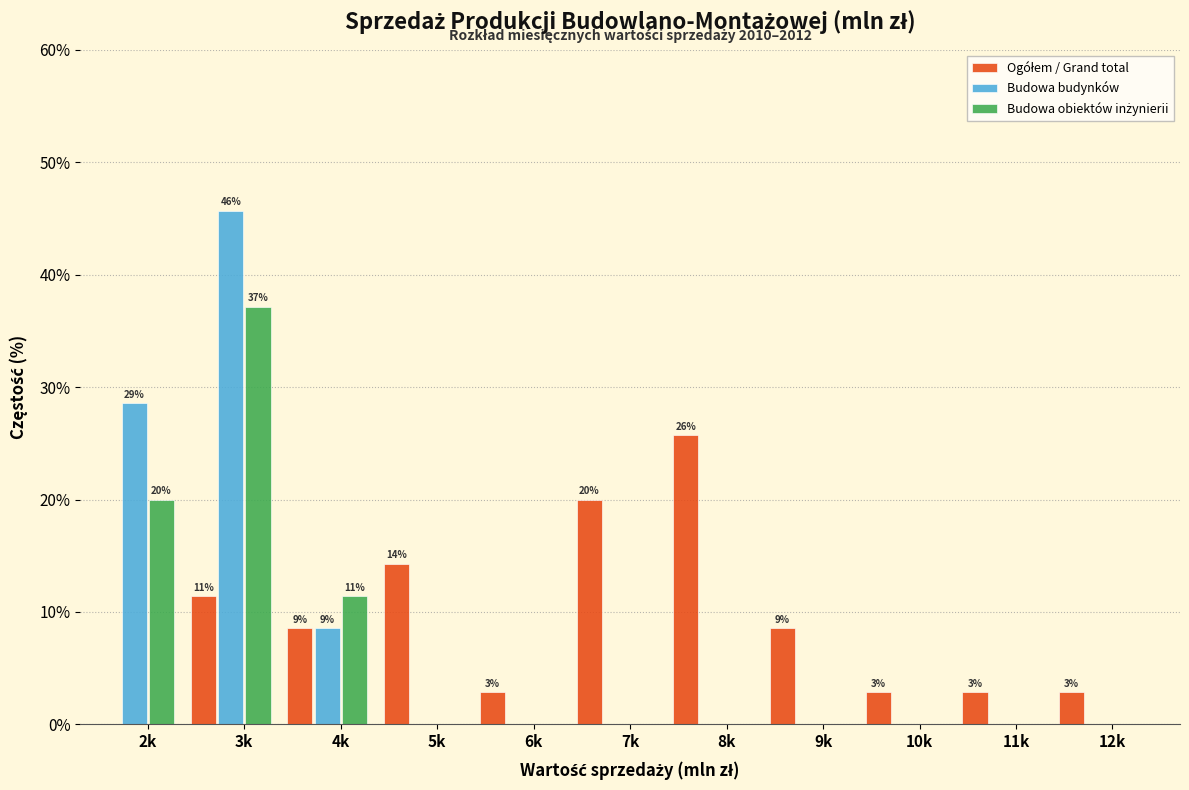

What is the sum of all Budowa budynków values?

82.9